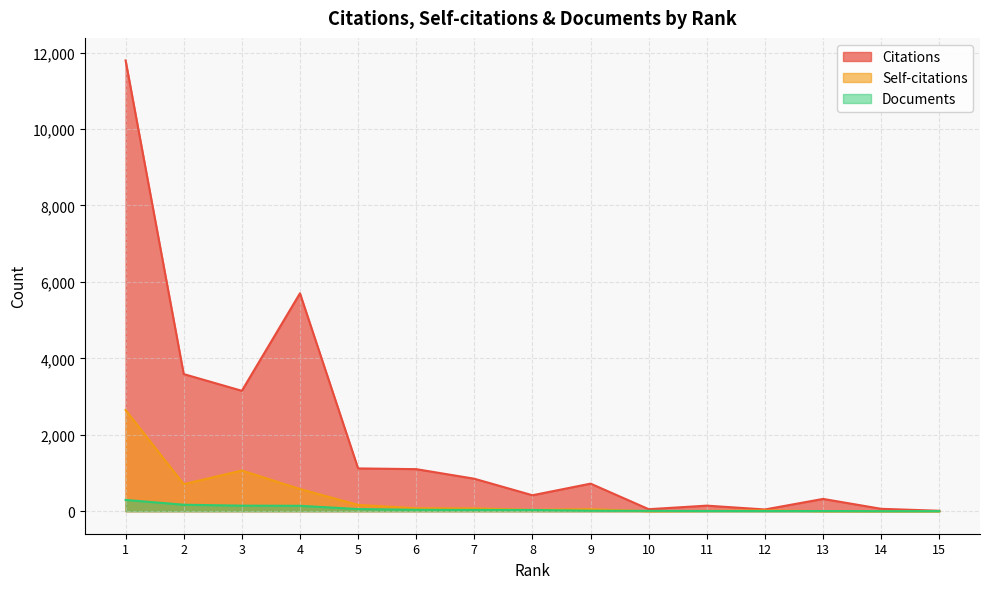

What is the total value across all series at 10?

60